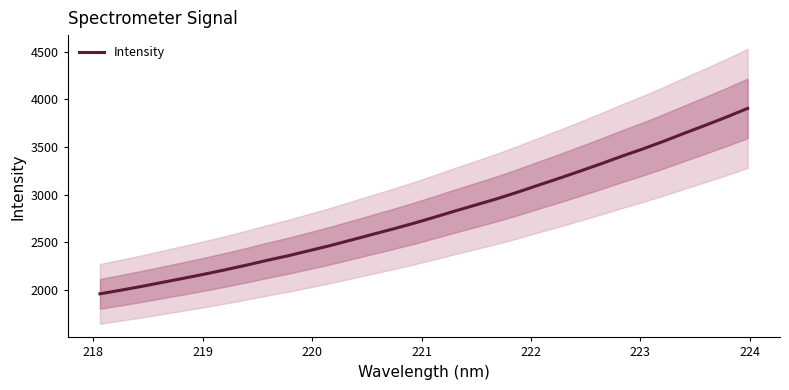

What is the difference between the maximum and minimum values?

1946.5